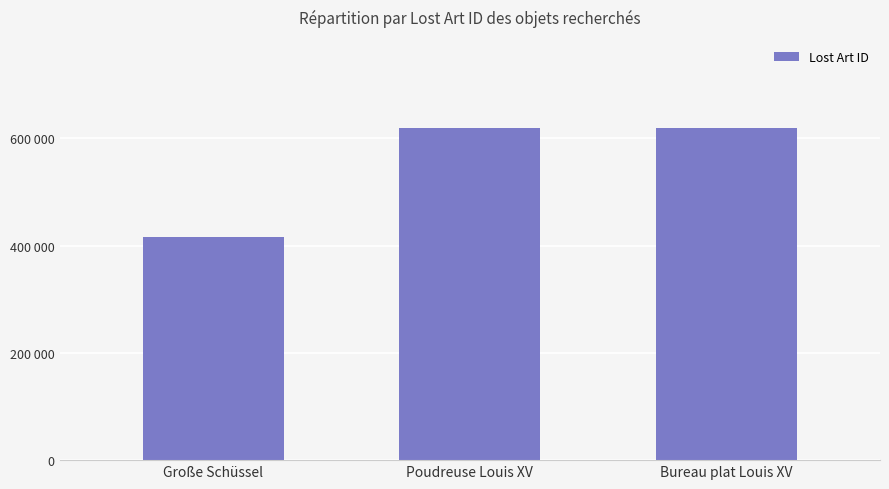

Are the bars horizontal?

No